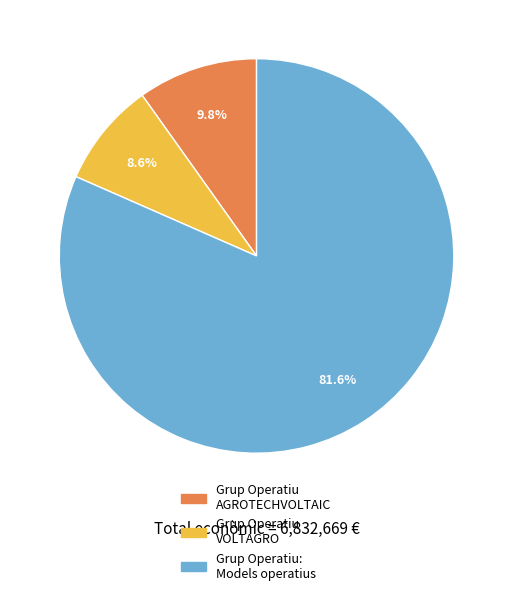

To the nearest percent, what is the average slice percentage?

33%